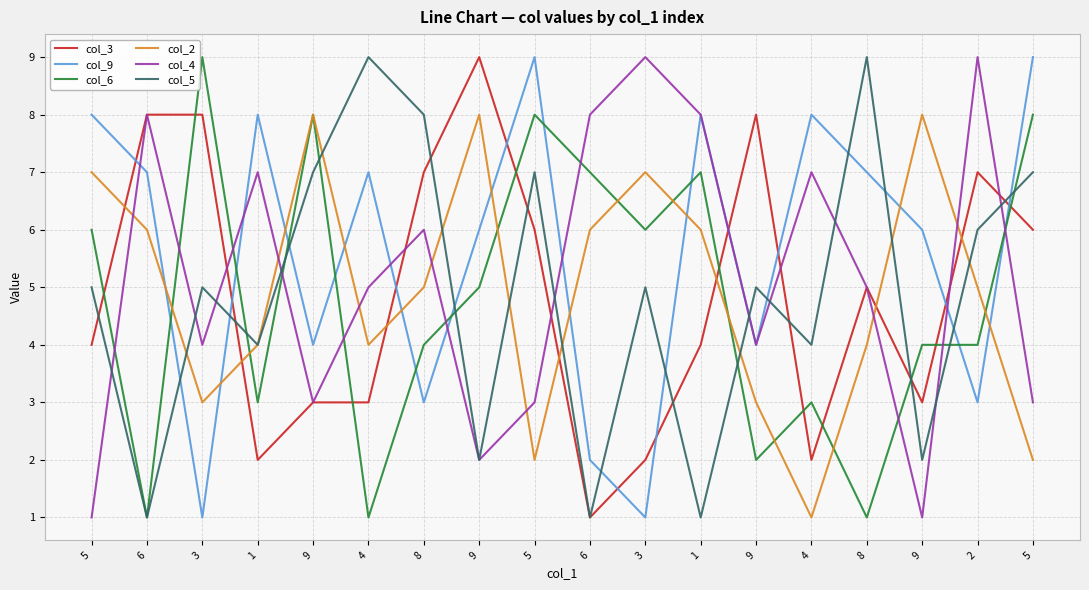

Is this an area chart (filled region under the line)?

No